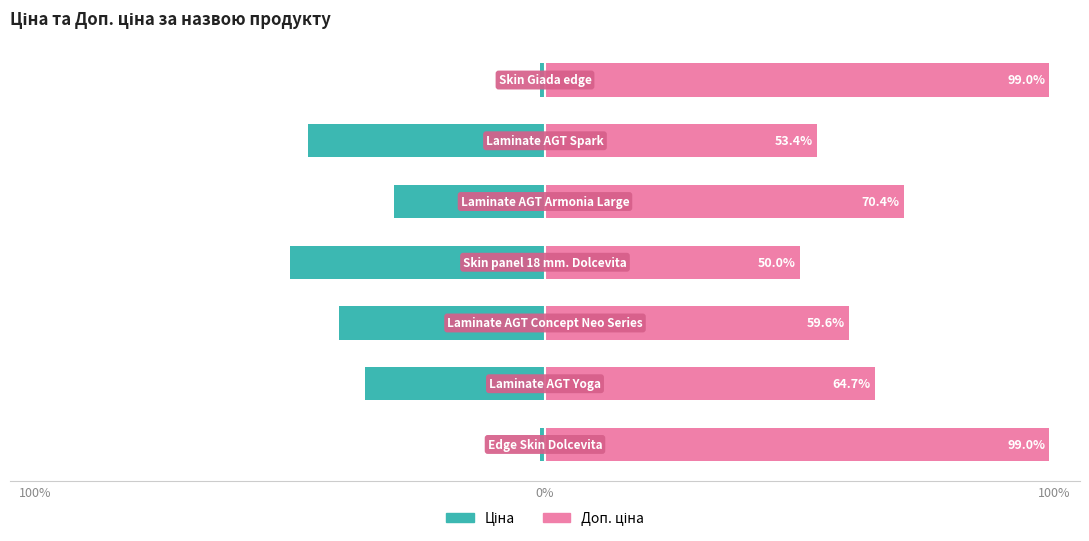

What is the difference between the second highest and second lowest values in the Доп. ціна series?

45.6